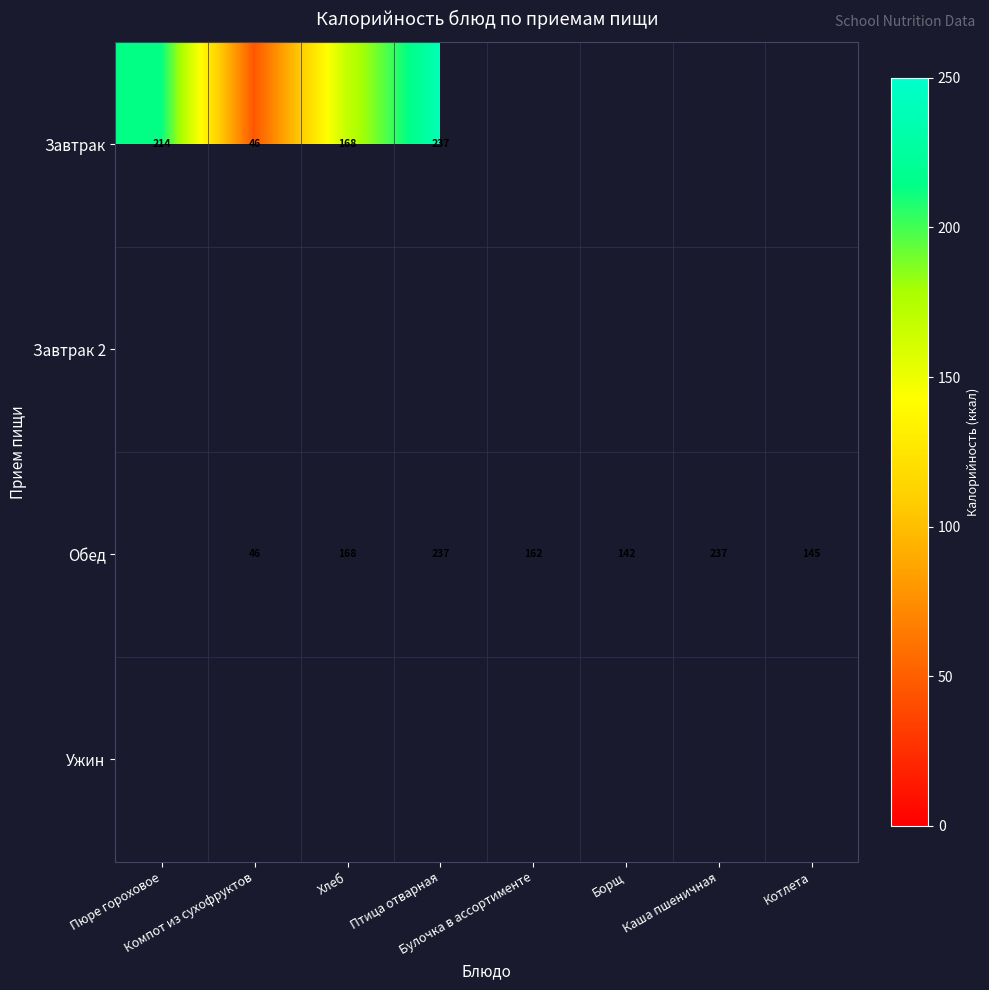

Where does the Завтрак series first go above 46?

Пюре гороховое